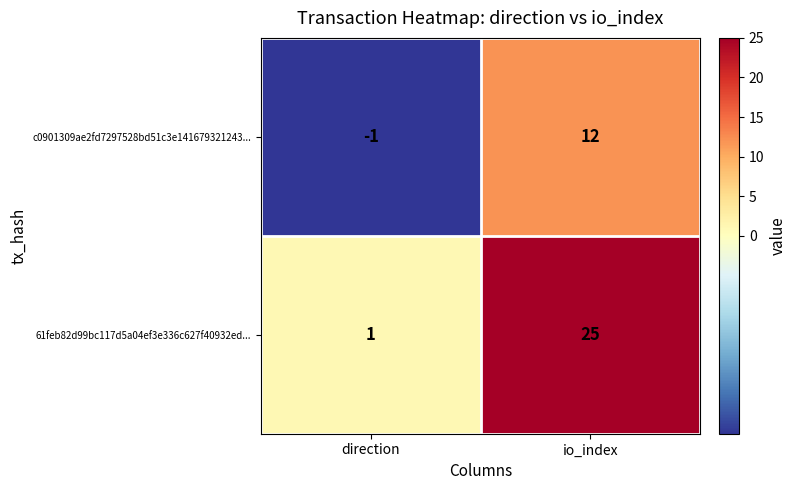

What is the sum of the 61feb82d99bc117d5a04ef3e336c627f40932ed... values at direction and io_index?

26